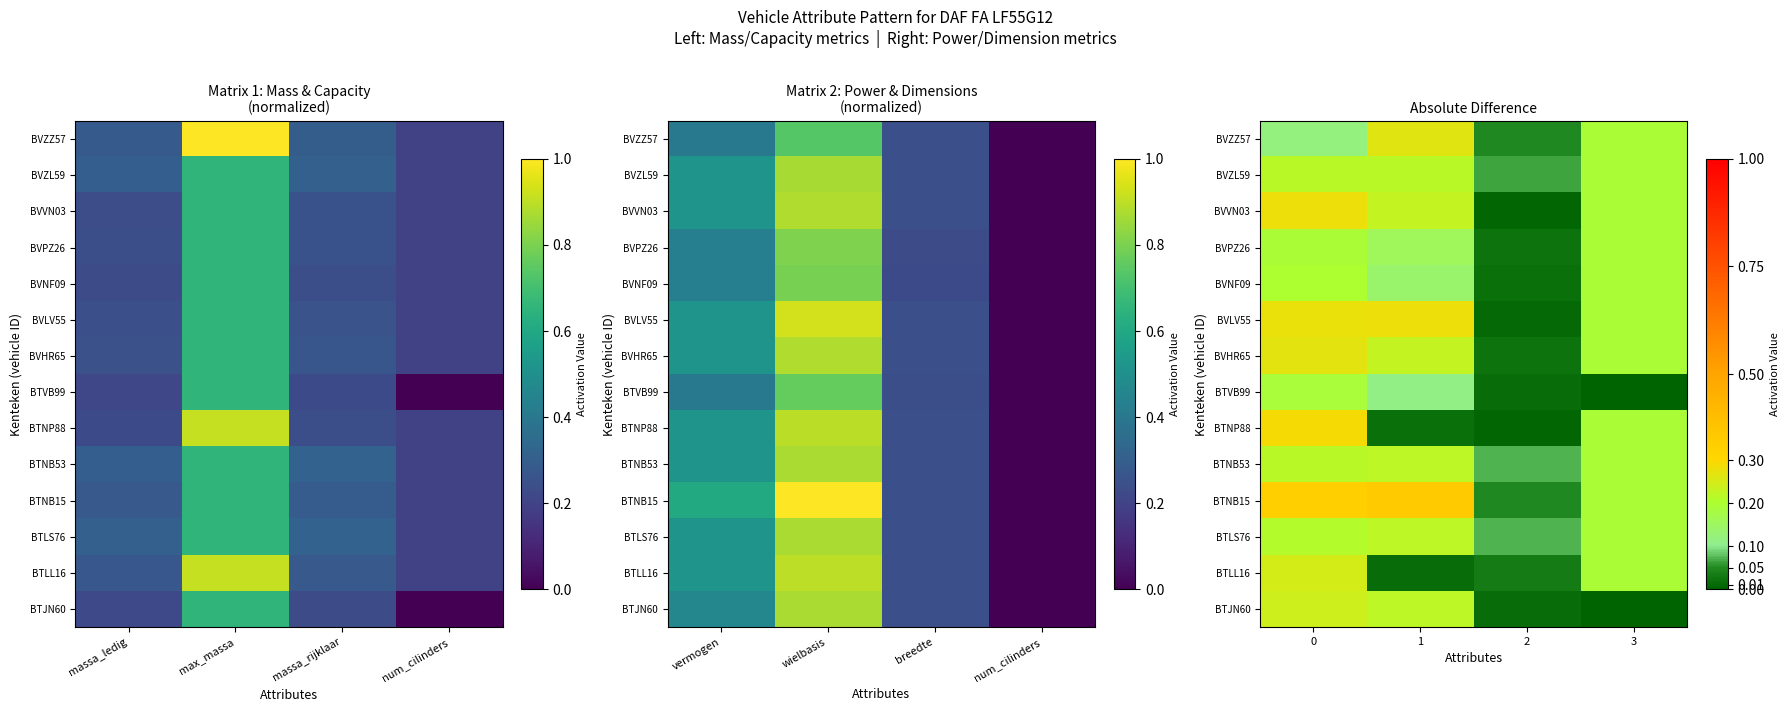

Which has a higher value, massa_rijklaar or max_massa?

max_massa